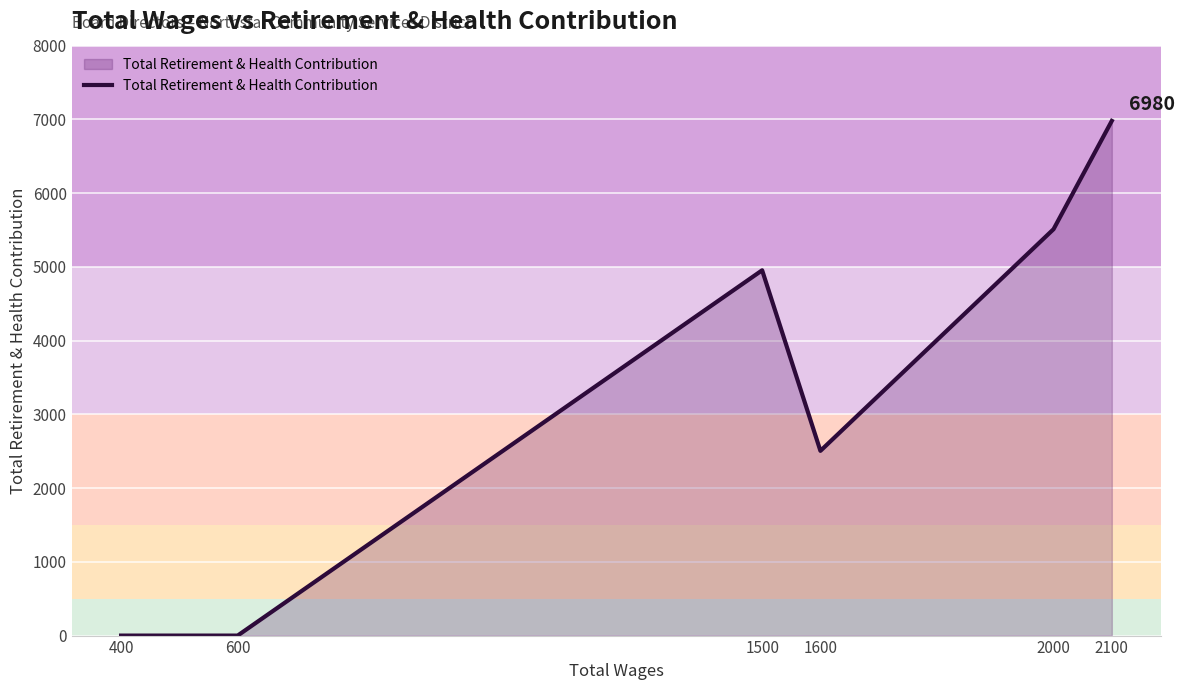

How many lines are shown in the chart?

1